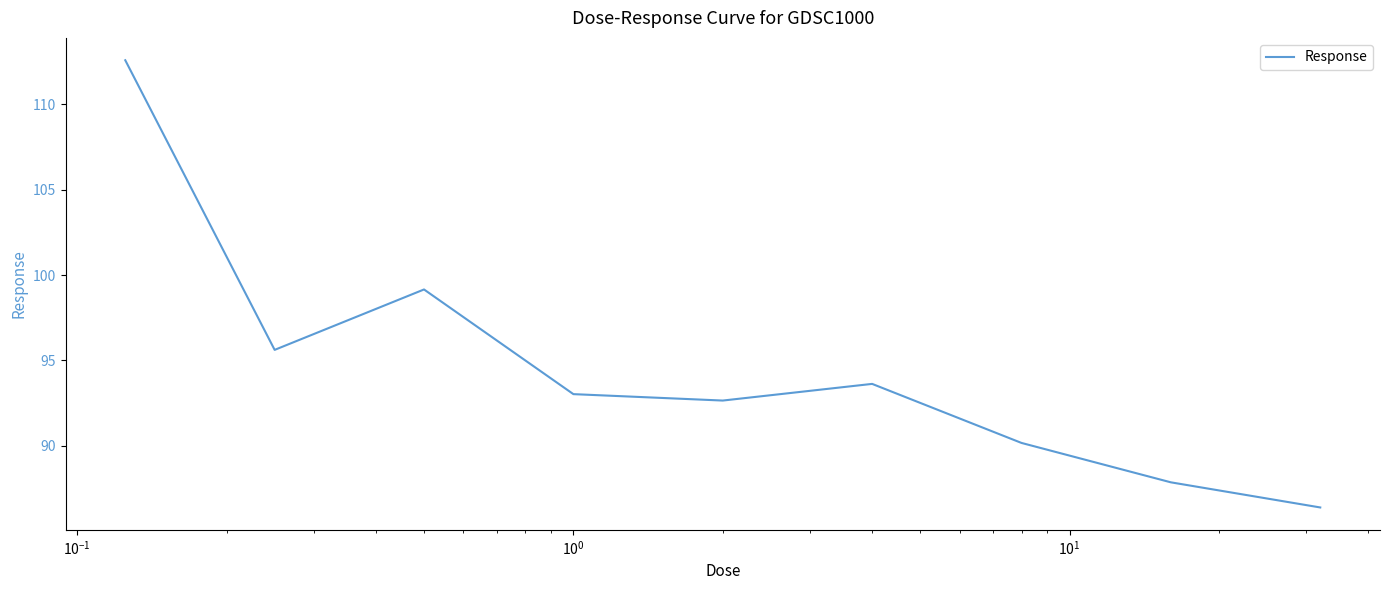

What is the difference between the second highest and second lowest values?

11.3